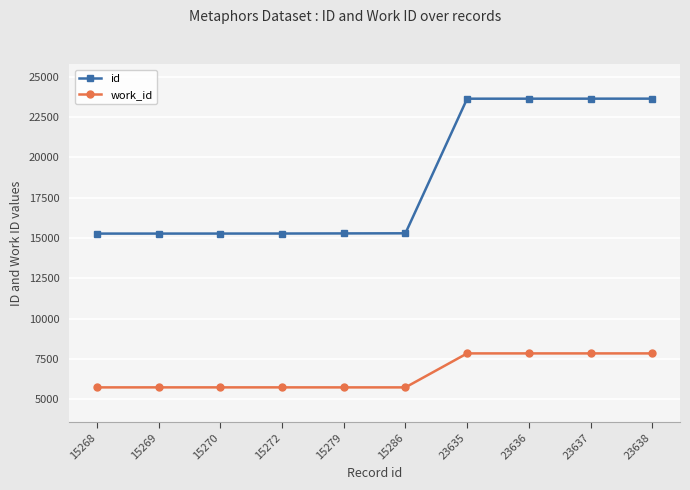

What is the difference between the work_id values at 15268 and 23638?

2108